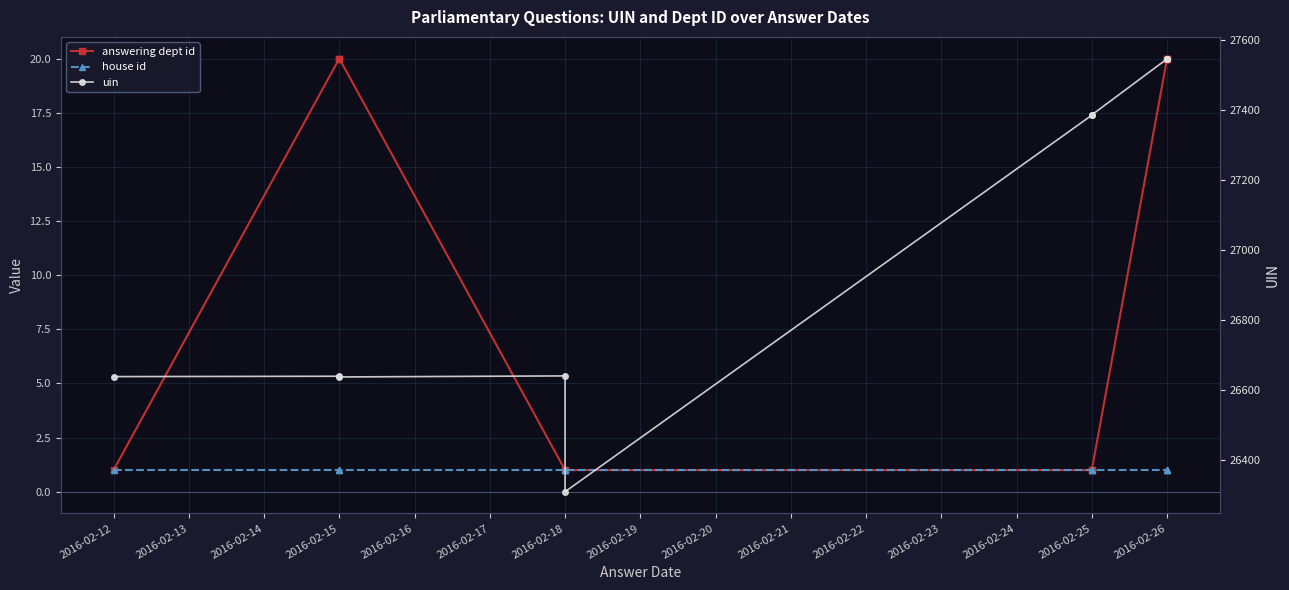

True or false: house id and uin cross at least once.

False